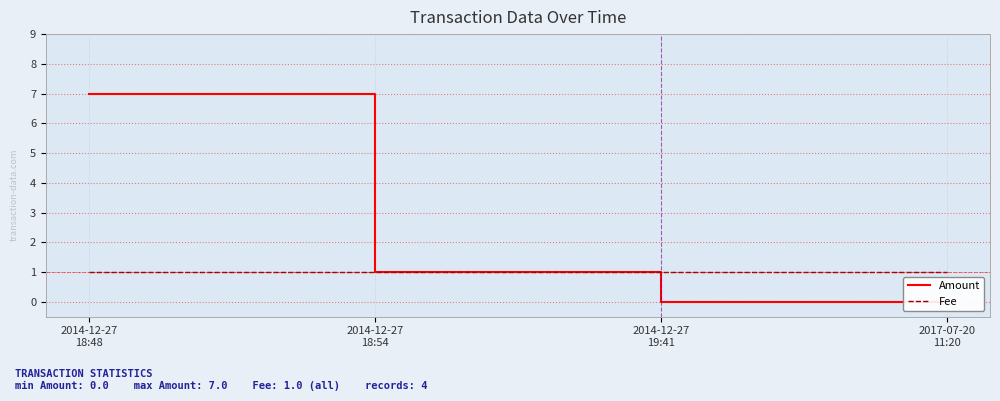

Which series has the largest range (max minus min)?

Amount